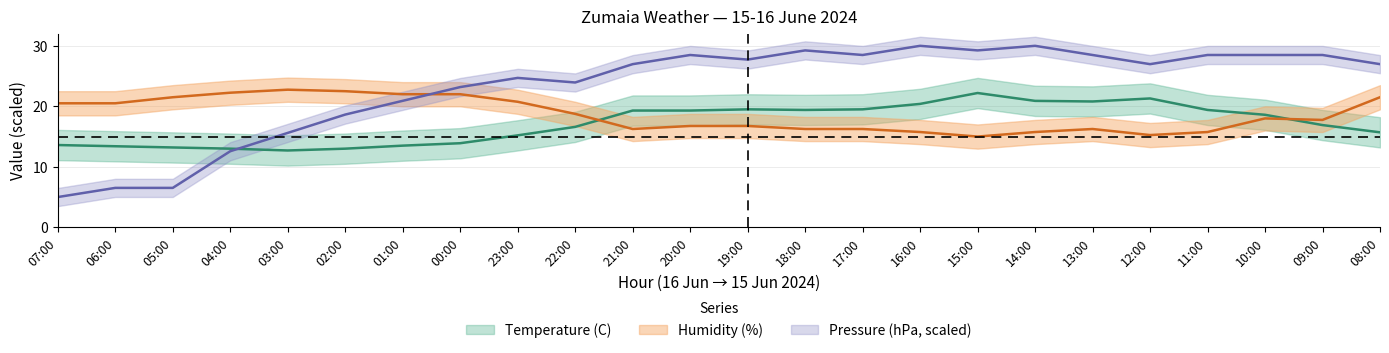

Which category has the highest value in the Pressure (hPa) series?

16:00